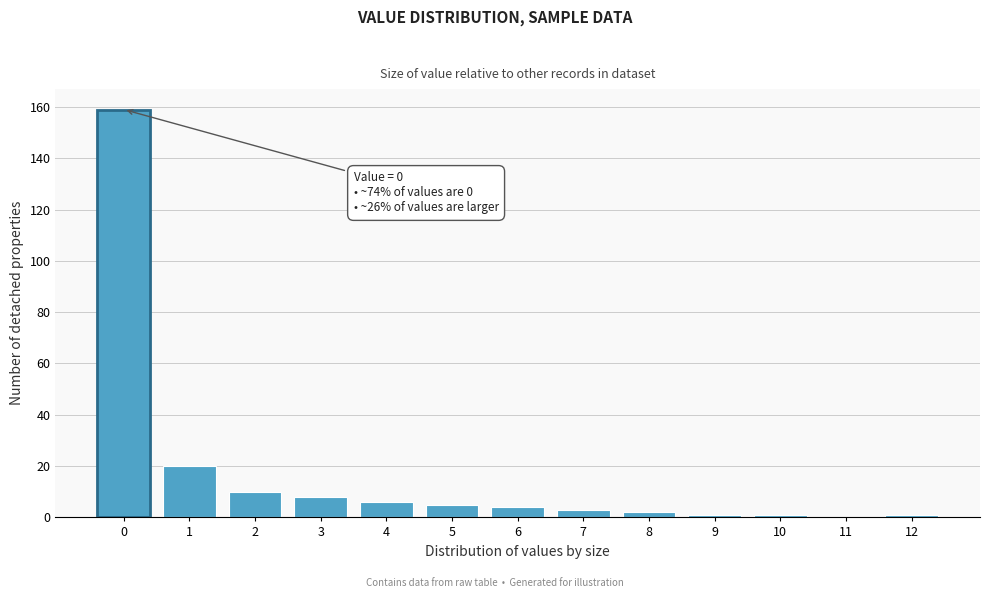

Reading right to left, transcribe all the data shown in this chart.

12=1	11=0	10=1	9=1	8=2	7=3	6=4	5=5	4=6	3=8	2=10	1=20	0=159